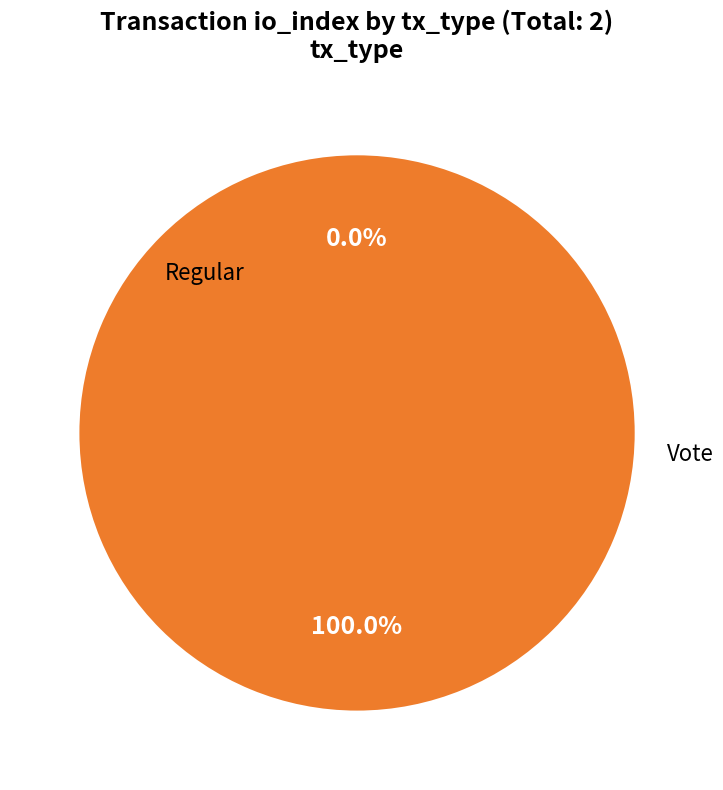

Is Vote the majority of the pie?

Yes